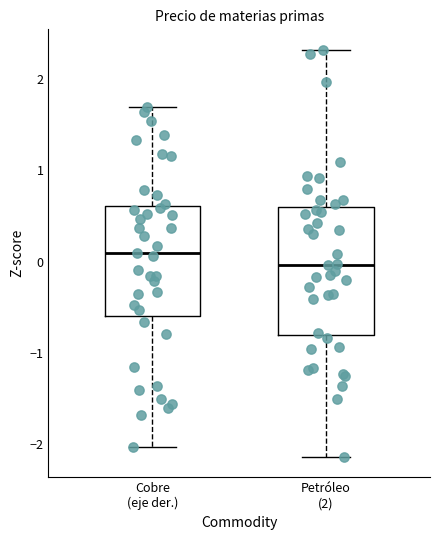

Which box is the tallest, from its lower edge to its upper edge?

Petróleo (2)